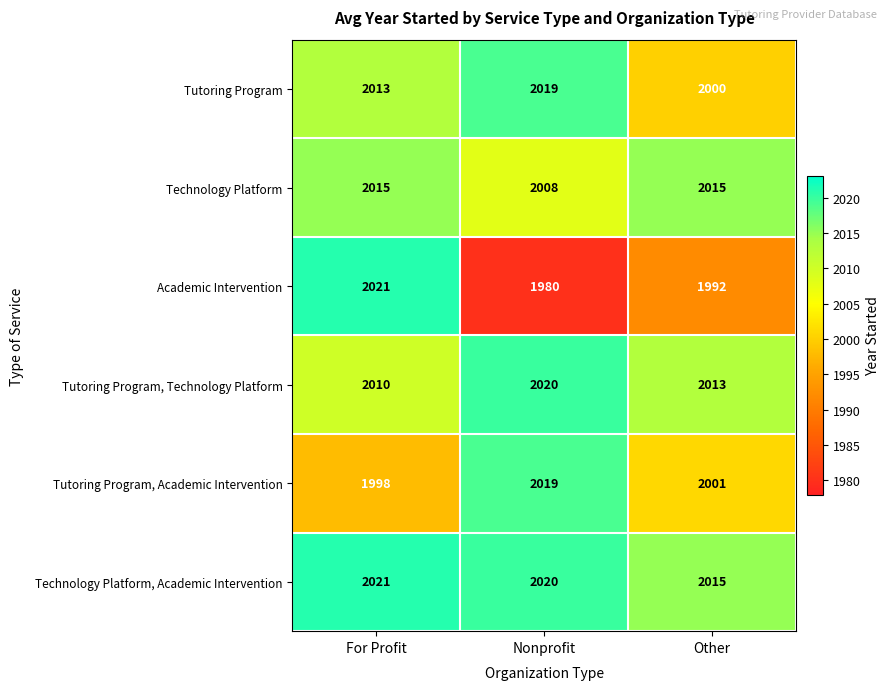

Which series has the largest total across all categories?

Technology Platform, Academic Intervention